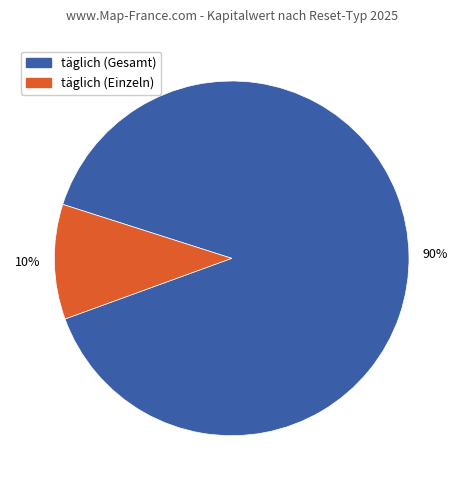

How many segments does this pie chart have?

2